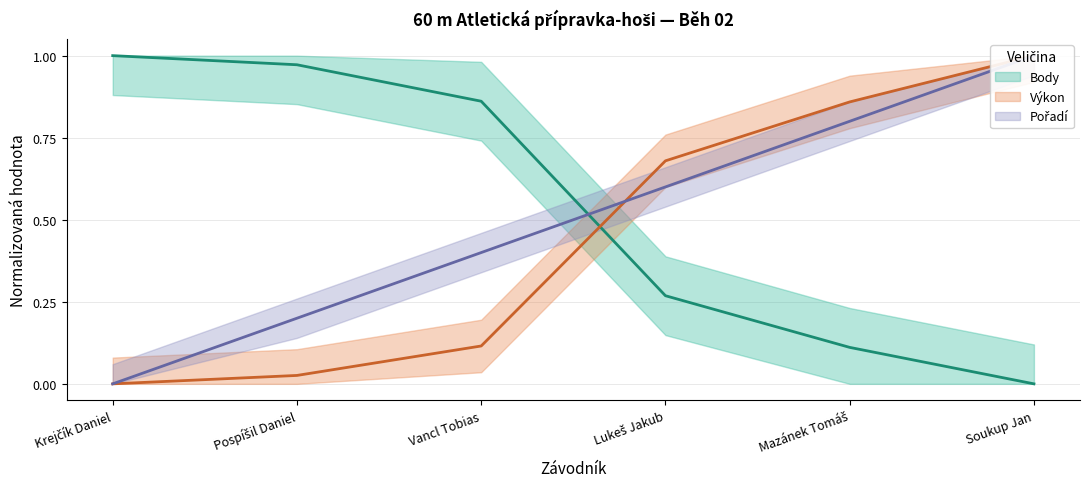

At which category does the chart reach its peak across all series?

Soukup Jan